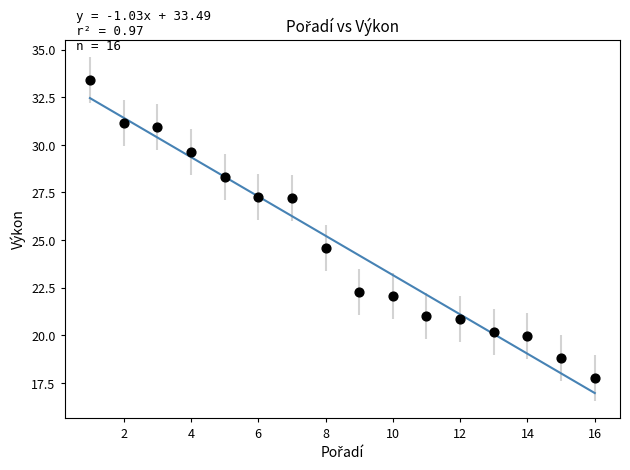

What Y value in the scatter plot is closest to 25?

24.6